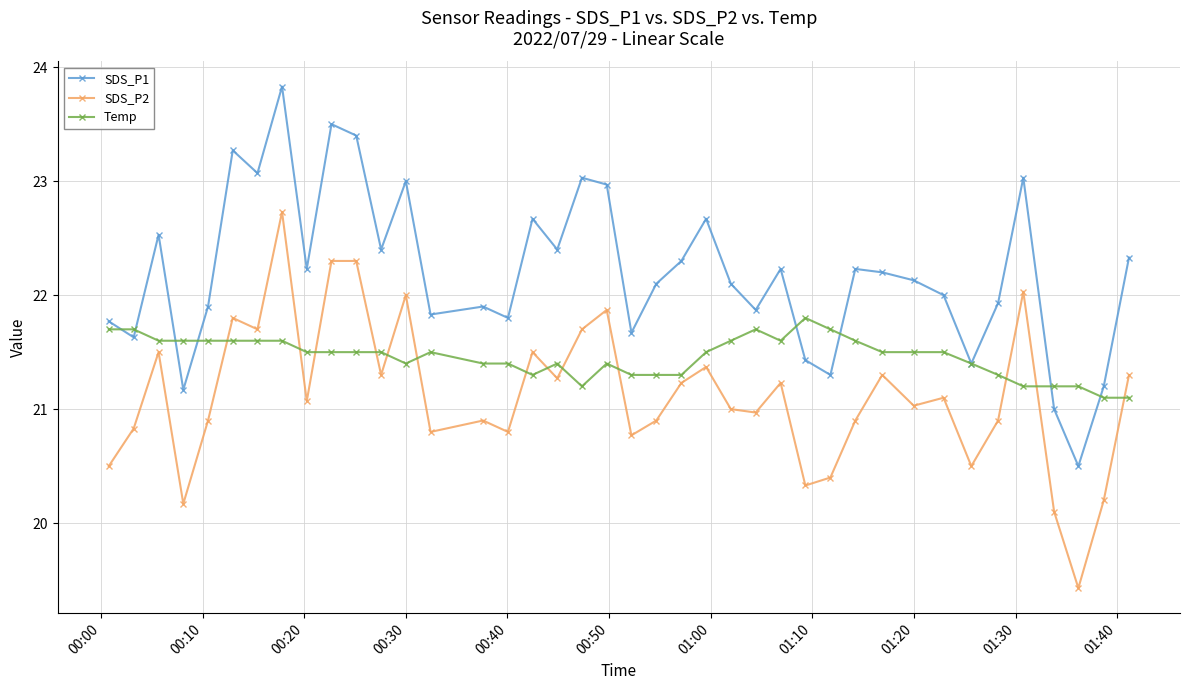

True or false: SDS_P1 and SDS_P2 intersect in this chart.

False